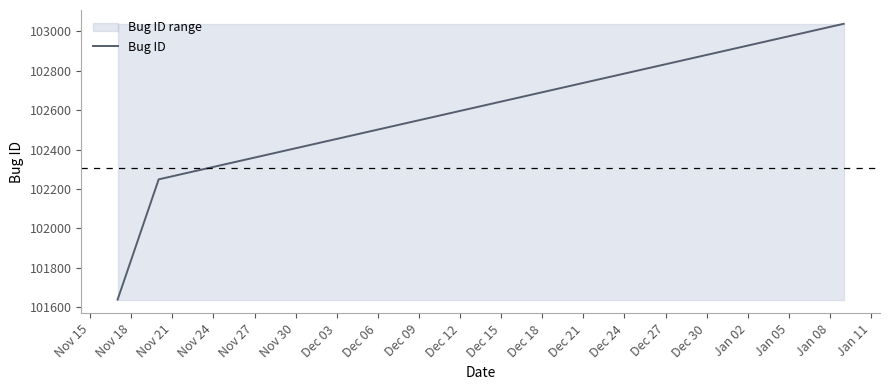

What is the lowest value of the Bug ID series?

101639